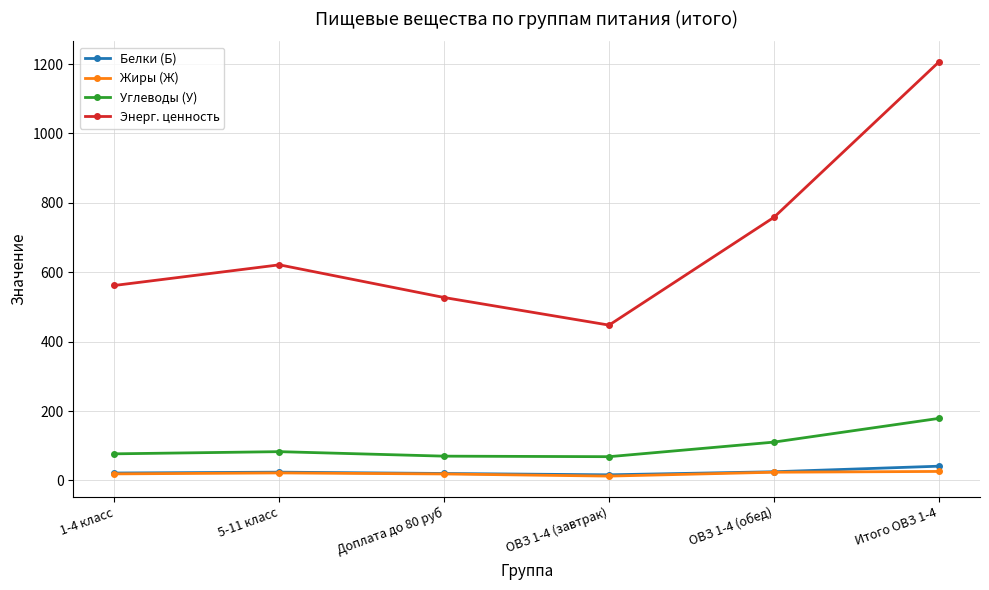

What is the difference between the second highest and minimum values in the Жиры (Ж) series?

11.2